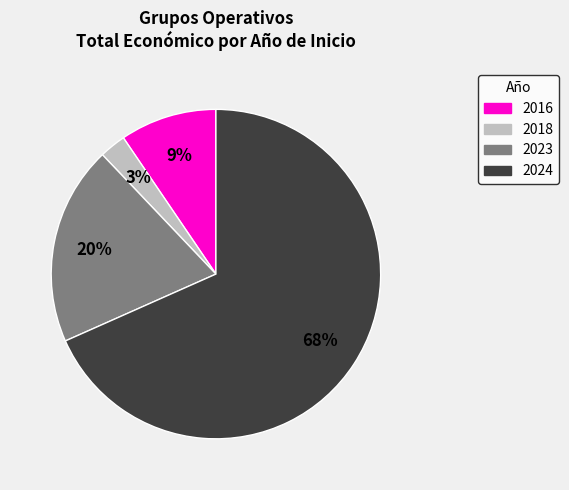

Is there any slice that represents more than half of the pie?

Yes